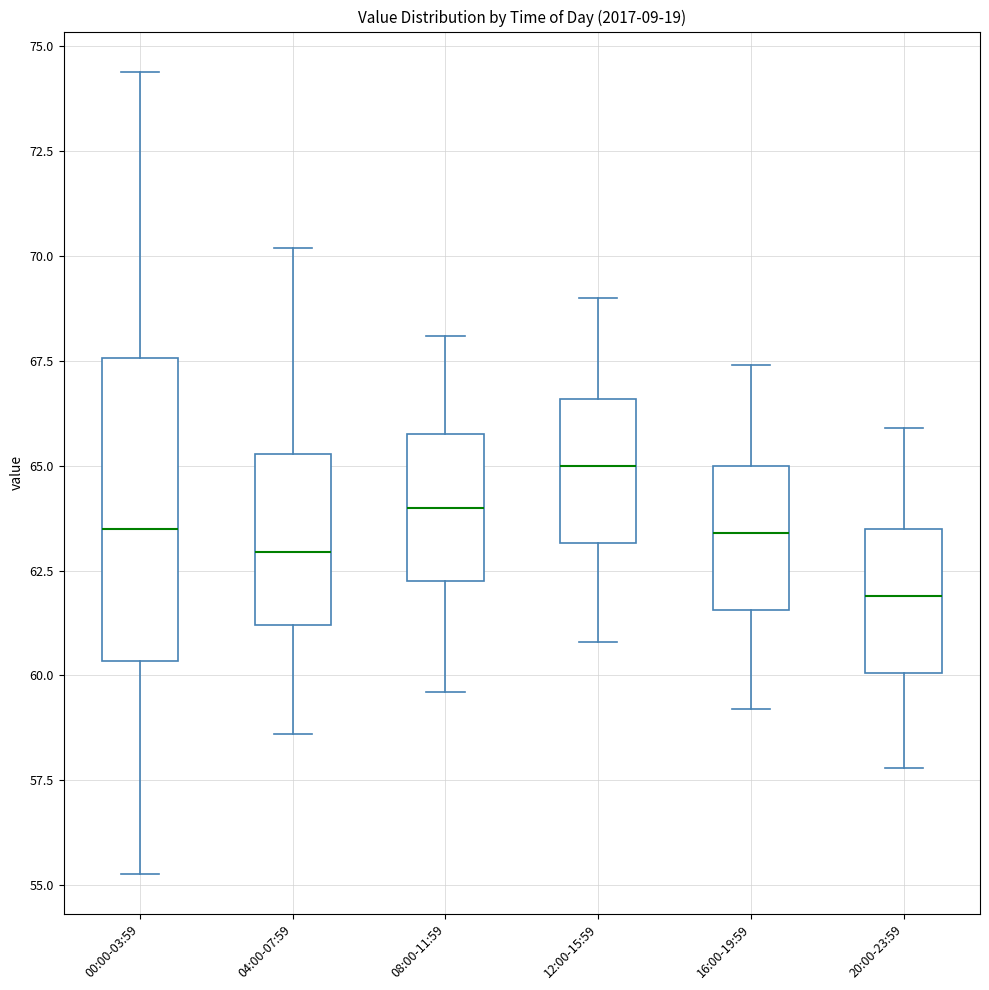

Reading left to right, transcribe this box plot: for each box, give where its median line is, the range the box spans, and where its two whiskers end, as read against the y-axis. The values are not printed on the chart, so give them approximately, as read against the axis.

00:00-03:59: median 63.5, box 60.5 to 67.5, whiskers 55.5 to 74.5
04:00-07:59: median 63.0, box 61.0 to 65.5, whiskers 58.5 to 70.0
08:00-11:59: median 64.0, box 62.5 to 66.0, whiskers 59.5 to 68.0
12:00-15:59: median 65.0, box 63.0 to 66.5, whiskers 61.0 to 69.0
16:00-19:59: median 63.5, box 61.5 to 65.0, whiskers 59.0 to 67.5
20:00-23:59: median 62.0, box 60.0 to 63.5, whiskers 58.0 to 66.0